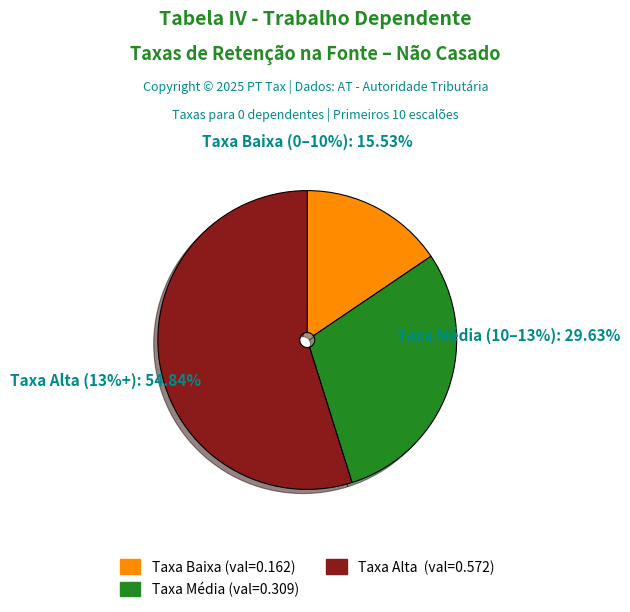

Combined, do 4 and 8 account for over 50%?

No